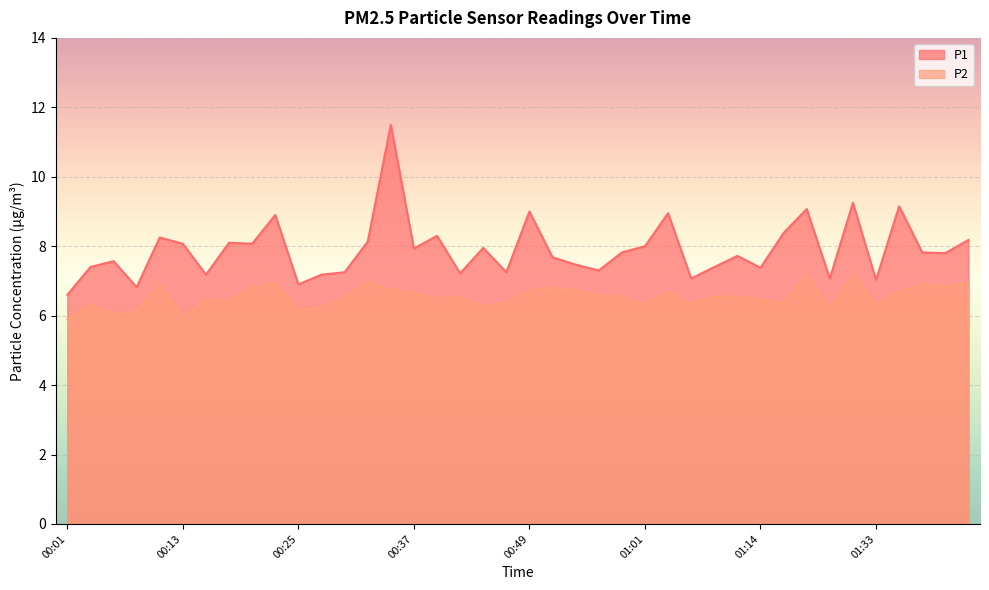

Which label corresponds to the smallest value in the chart?

00:01